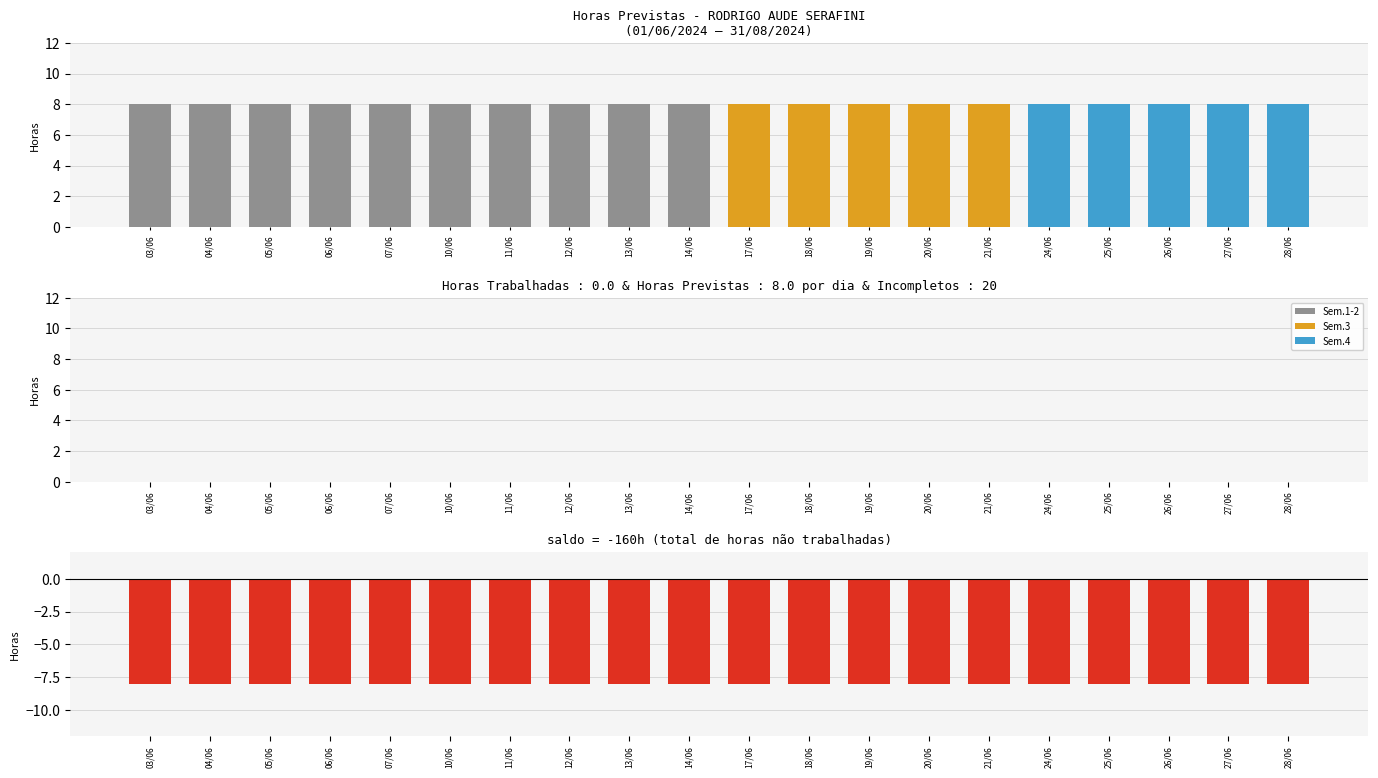

At how many categories does at least one series exceed -1?

20